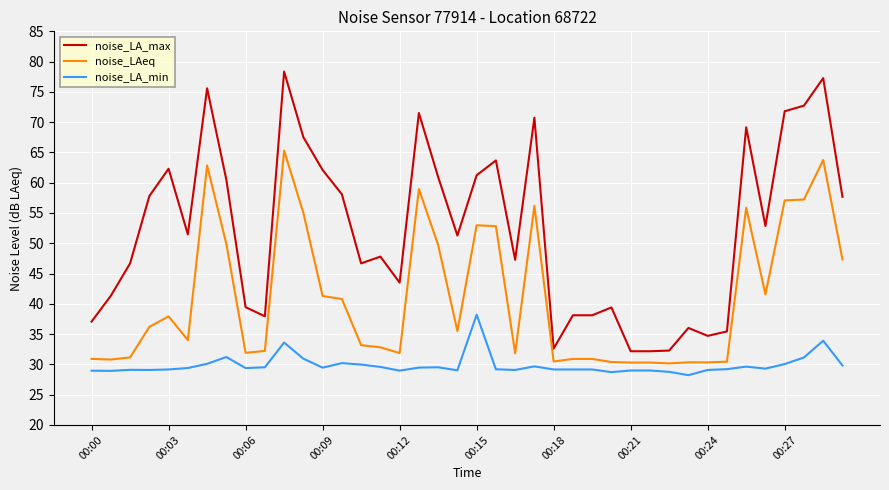

Rank the series by their maximum value, from highest to lowest.

noise_LA_max, noise_LAeq, noise_LA_min